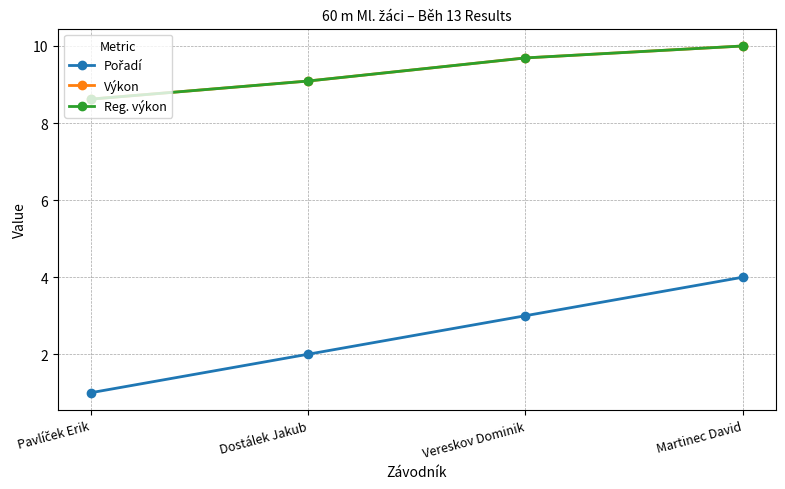

How many lines are shown in the chart?

3